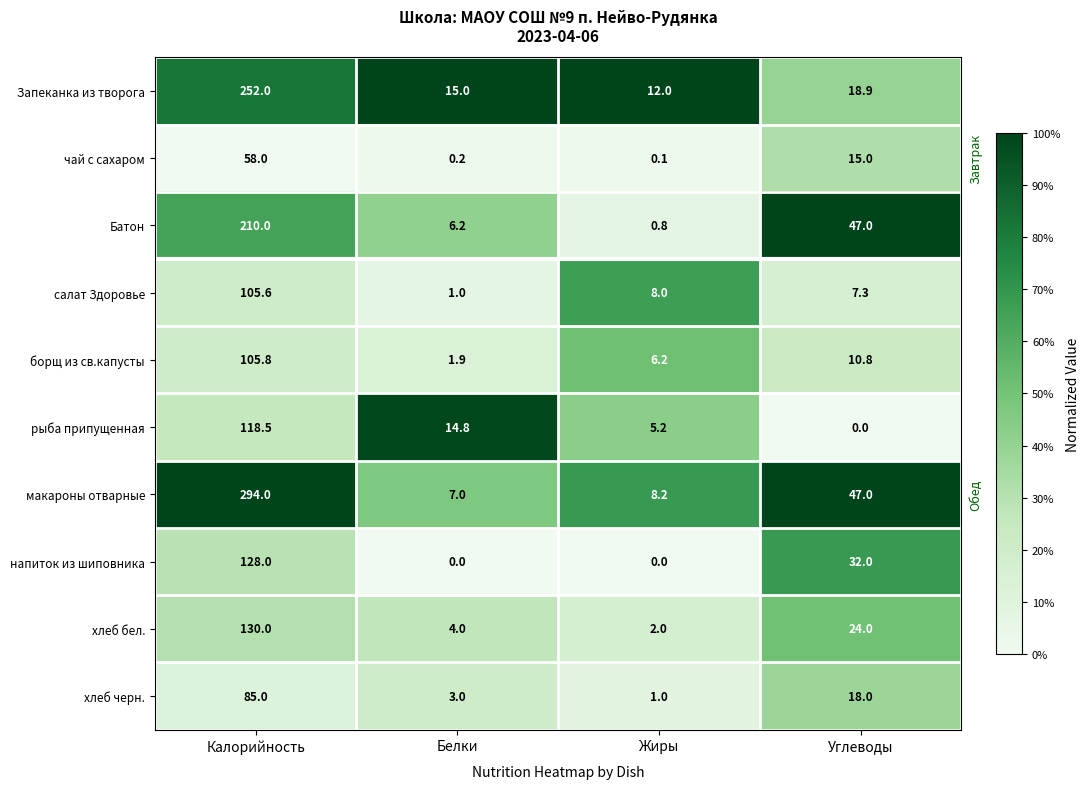

At Белки, list the series in order from largest to smallest.

Запеканка из творога, рыба припущенная, макароны отварные, Батон, хлеб бел., хлеб черн., борщ из св.капусты, салат Здоровье, чай с сахаром, напиток из шиповника